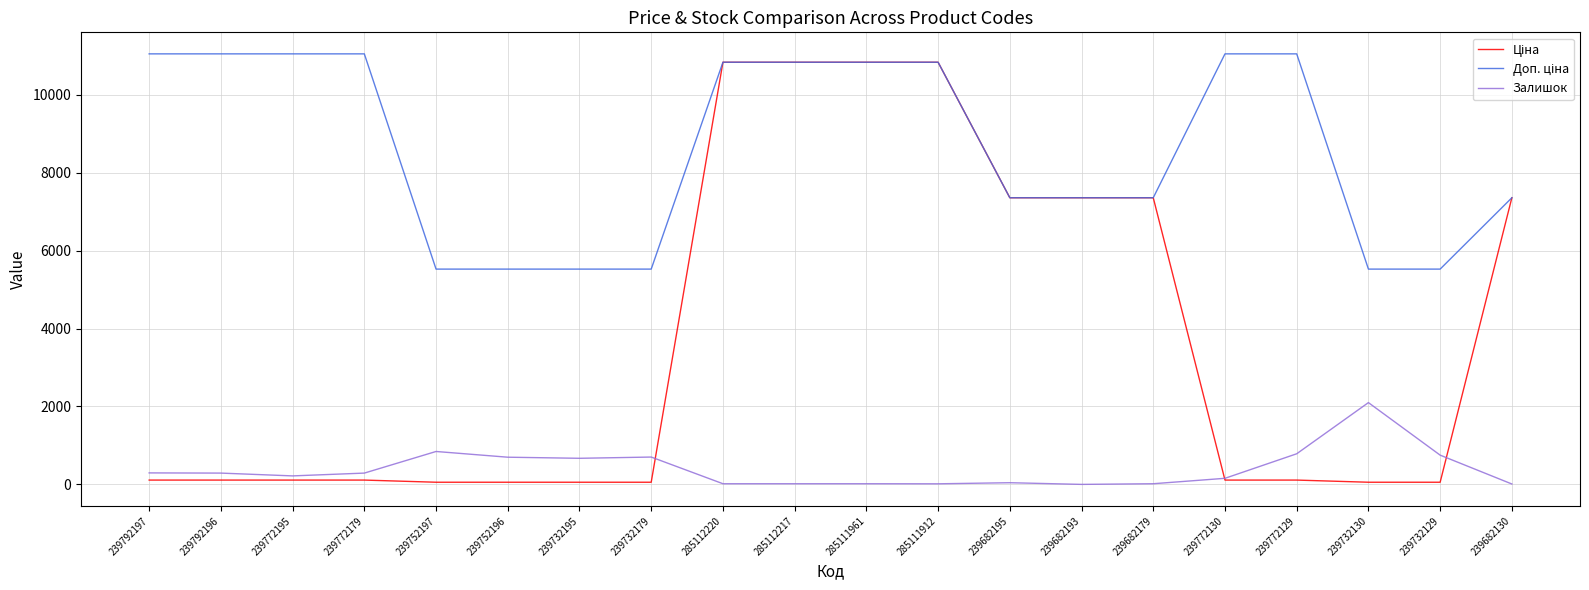

Is it true that Залишок equals 15.0 at 285111912?

True